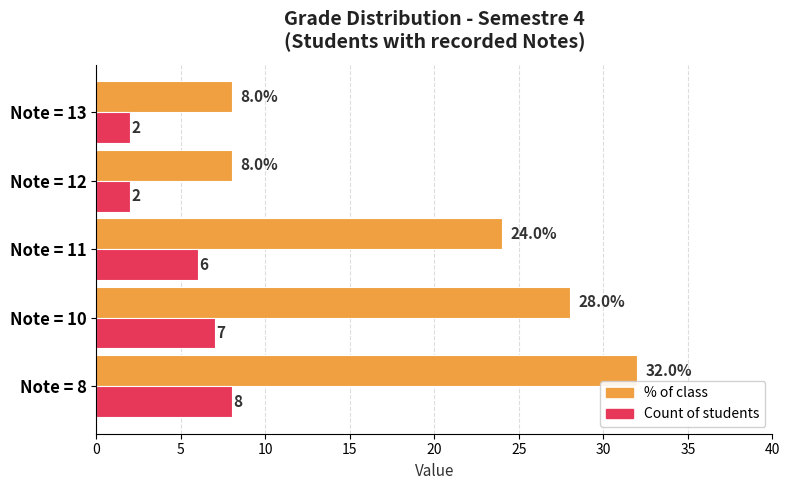

What is the spread (max minus min) of values at Note = 8?

24.0